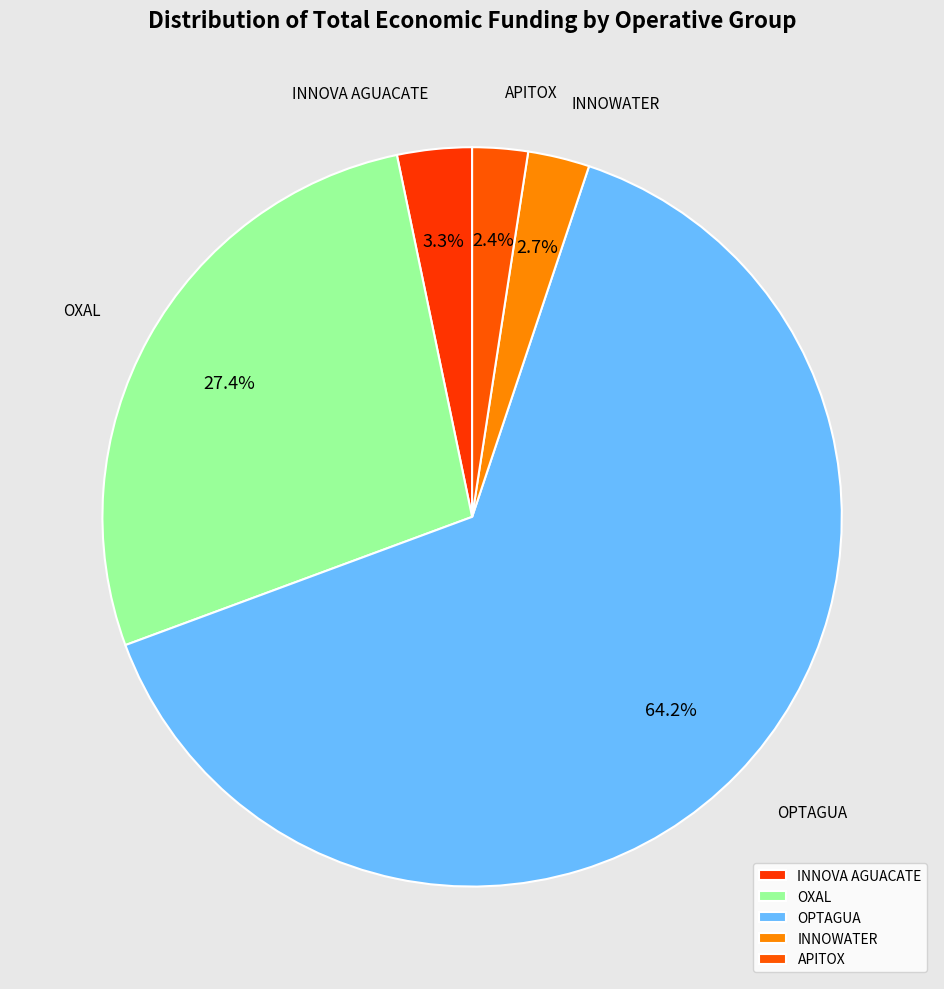

To the nearest percent, what is the difference between the largest and smallest slice percentages?

62%